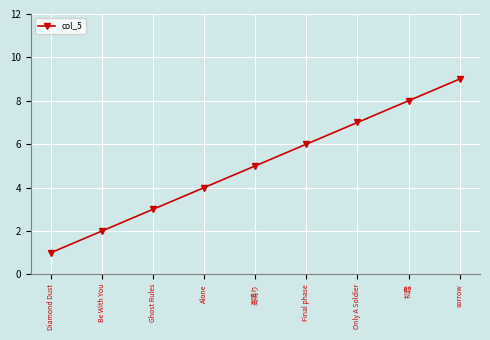

What is the approximate value at 高鳴り?

5